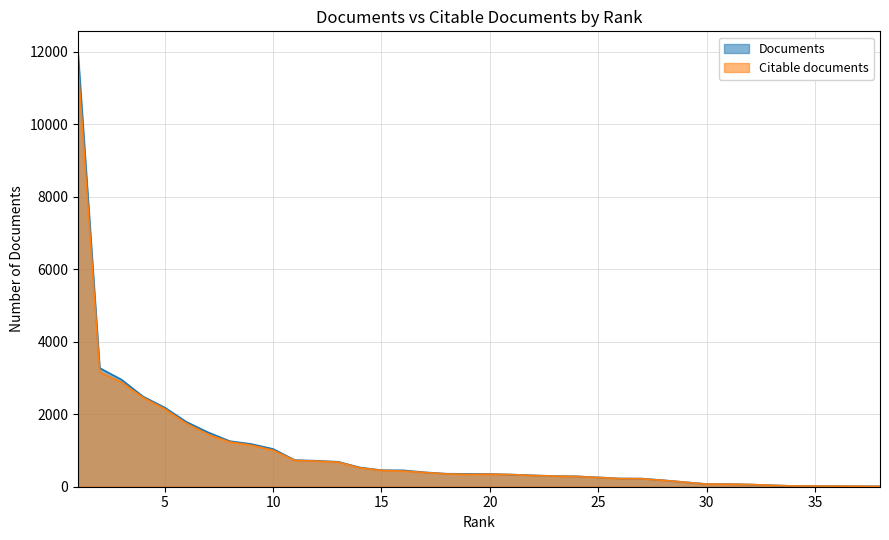

The value of Documents at 37 is 13. True or false?

True